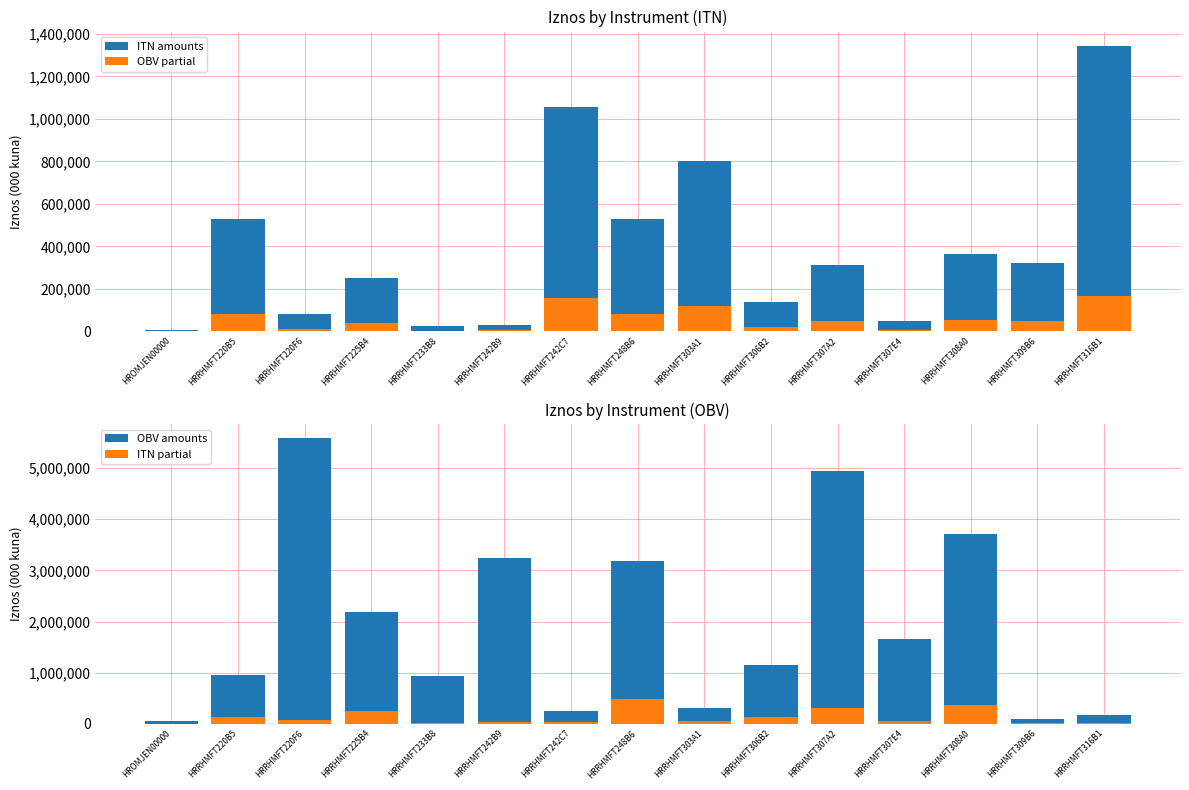

At which label does ITN partial first exceed 49171?

HRRHMFT220B5